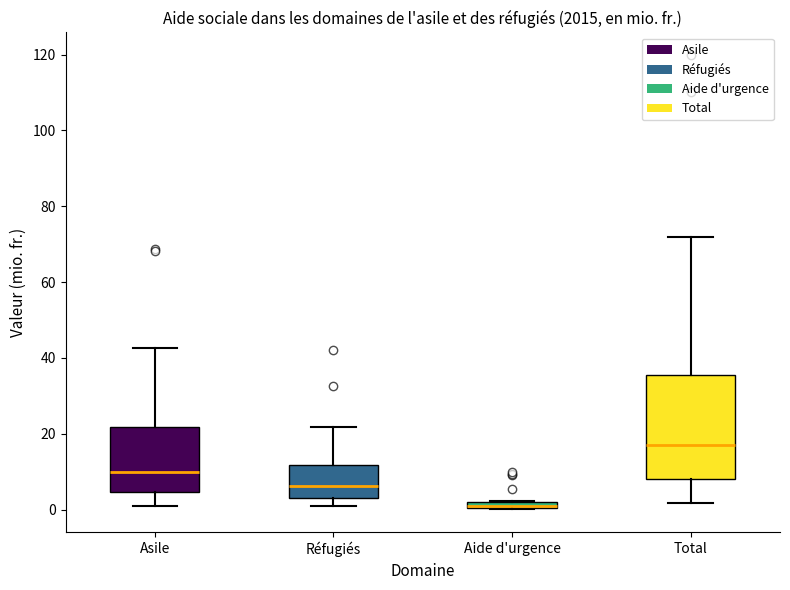

Where is the upper edge of the box for Aide d'urgence on the y-axis? The values are not printed on the chart, so give them approximately, as read against the axis.

2